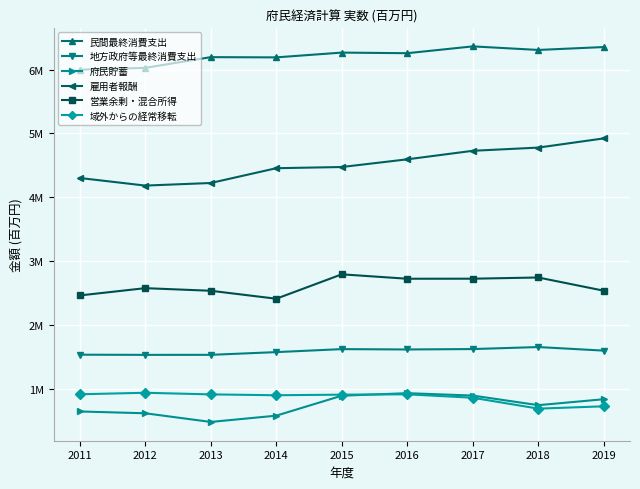

Is this an area chart (filled region under the line)?

No